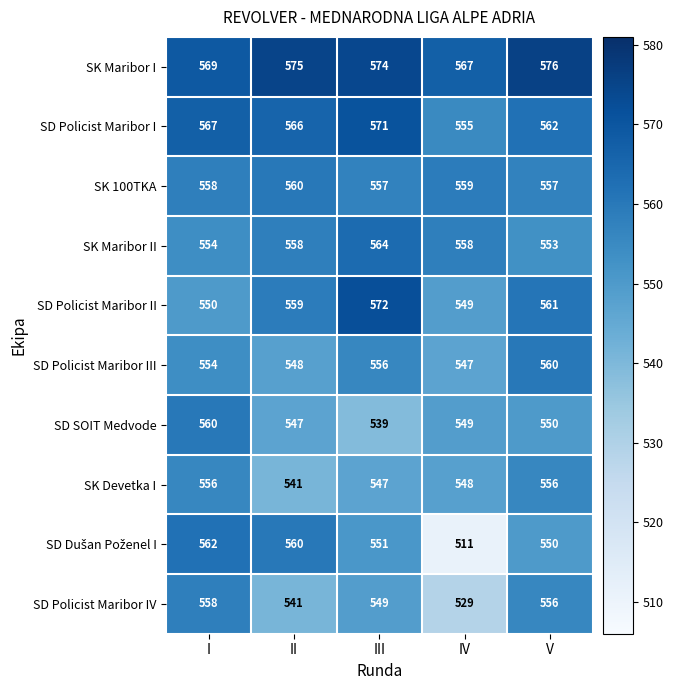

What is the difference between the second highest and second lowest values in the SD Policist Maribor I series?

5